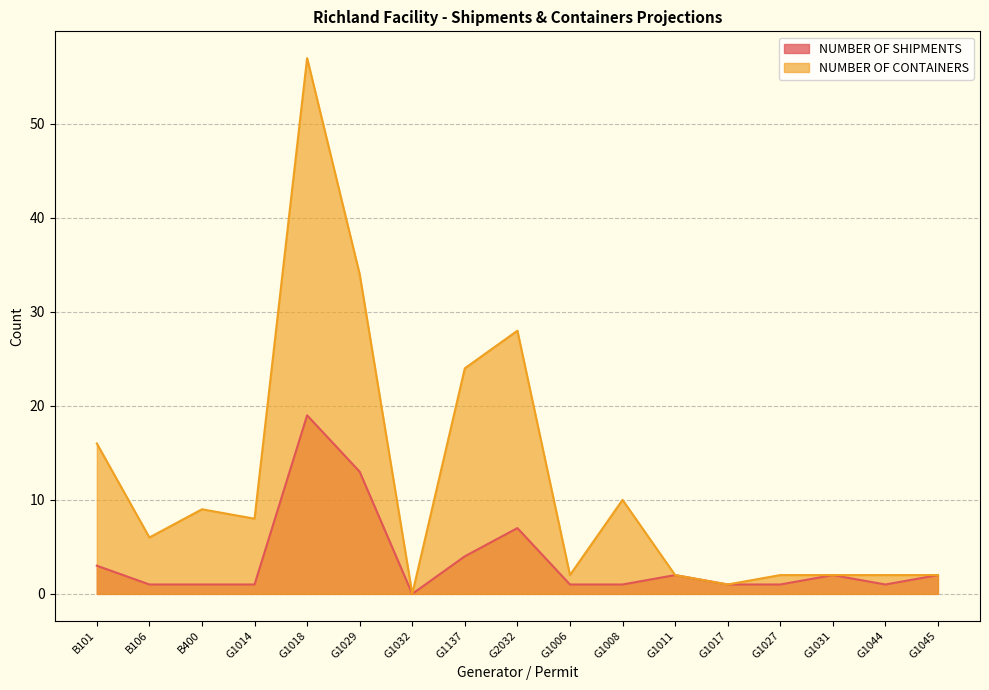

True or false: NUMBER OF SHIPMENTS and NUMBER OF CONTAINERS intersect in this chart.

False